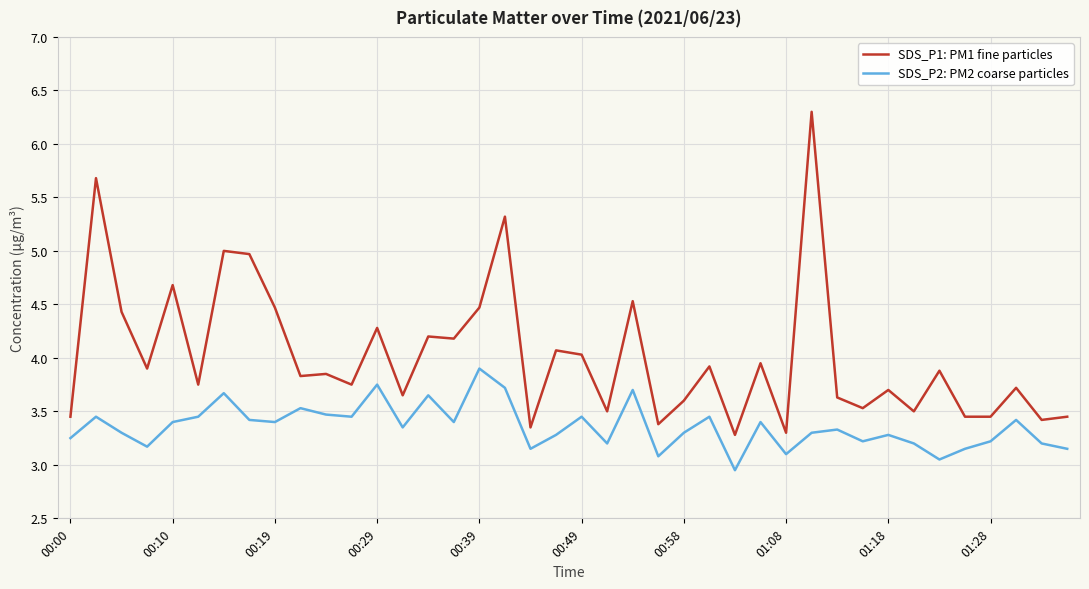

Which series has the largest total across all categories?

SDS_P1: PM1 fine particles